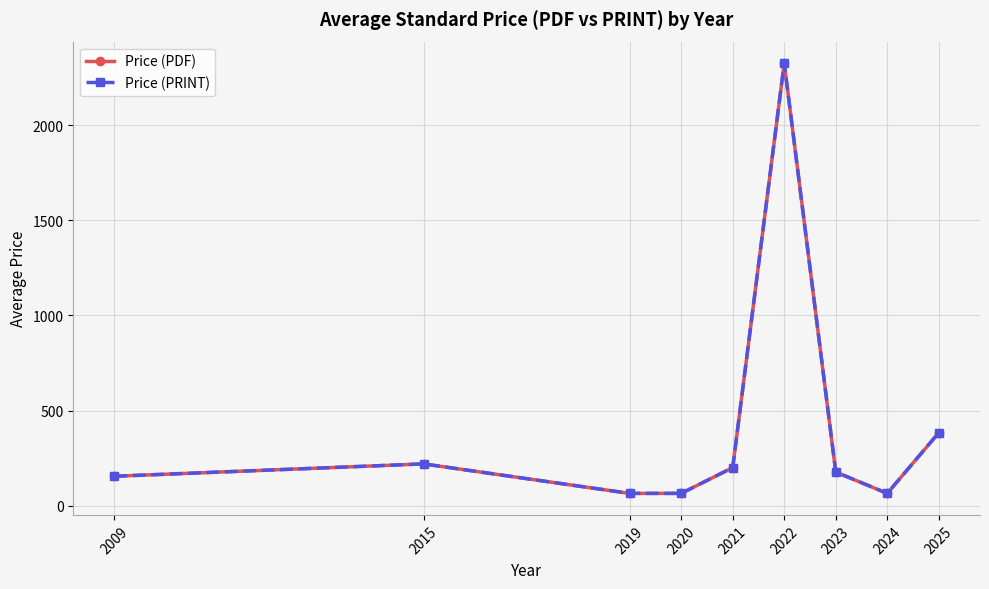

Rank the categories by Price (PDF) value from lowest to highest.

2019, 2020, 2024, 2009, 2023, 2021, 2015, 2025, 2022